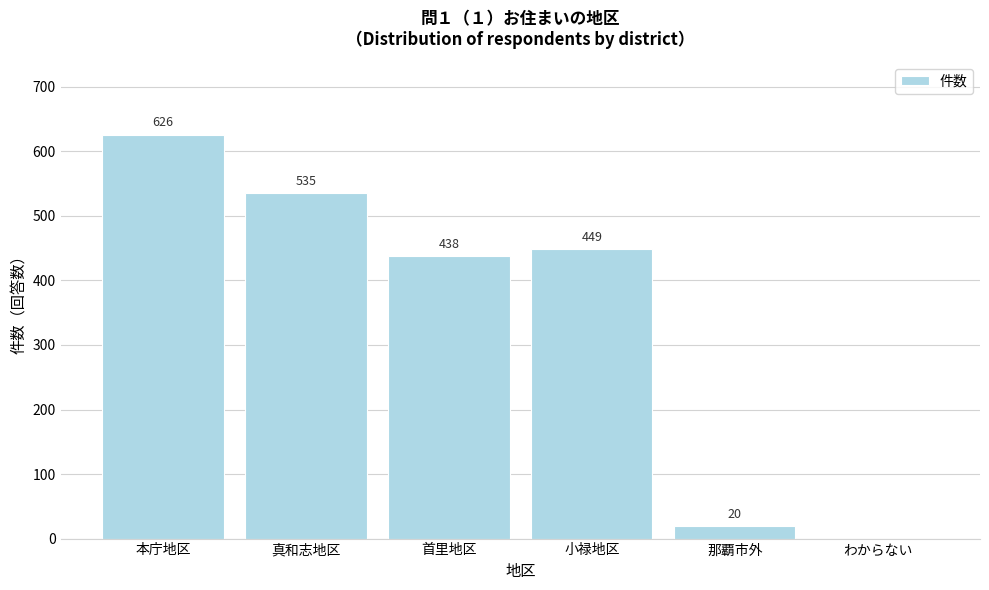

Reading left to right, list all the values displayed in this chart.

本庁地区=626	真和志地区=535	首里地区=438	小禄地区=449	那覇市外=20	わからない=0